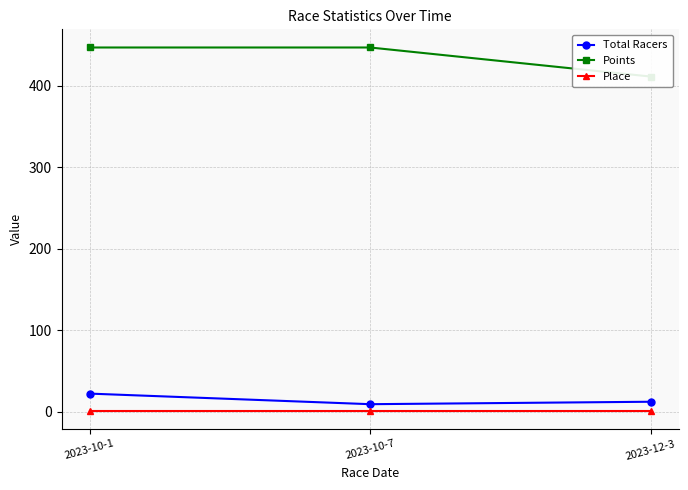

Reading left to right, what are all the values shown in this chart?

Total Racers: 2023-10-1=22.0	2023-10-7=9.0	2023-12-3=12.0
Points: 2023-10-1=447.1	2023-10-7=447.1	2023-12-3=411.4
Place: 2023-10-1=1.0	2023-10-7=1.0	2023-12-3=1.0